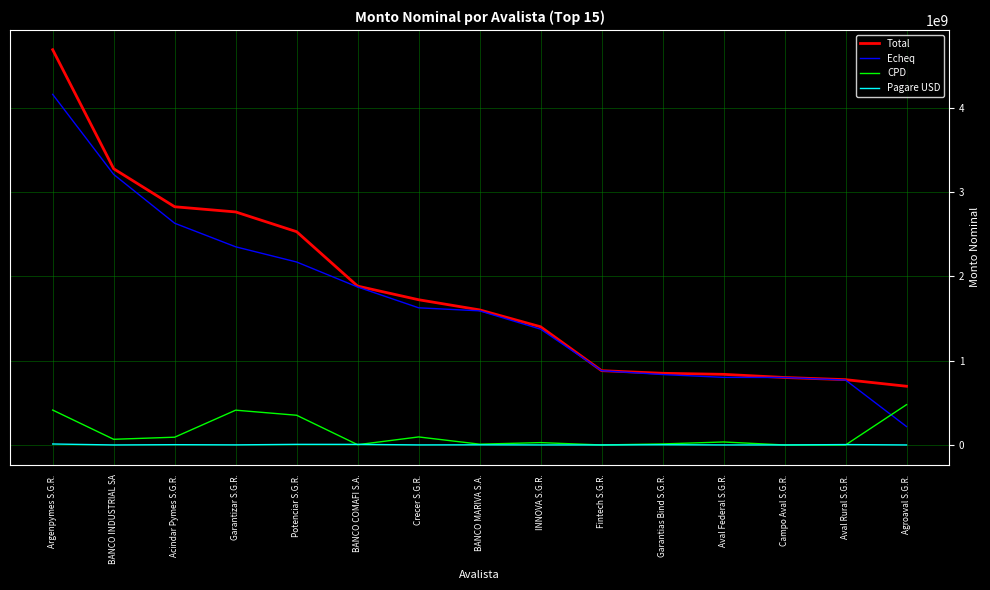

Which series has the widest spread of values?

Total